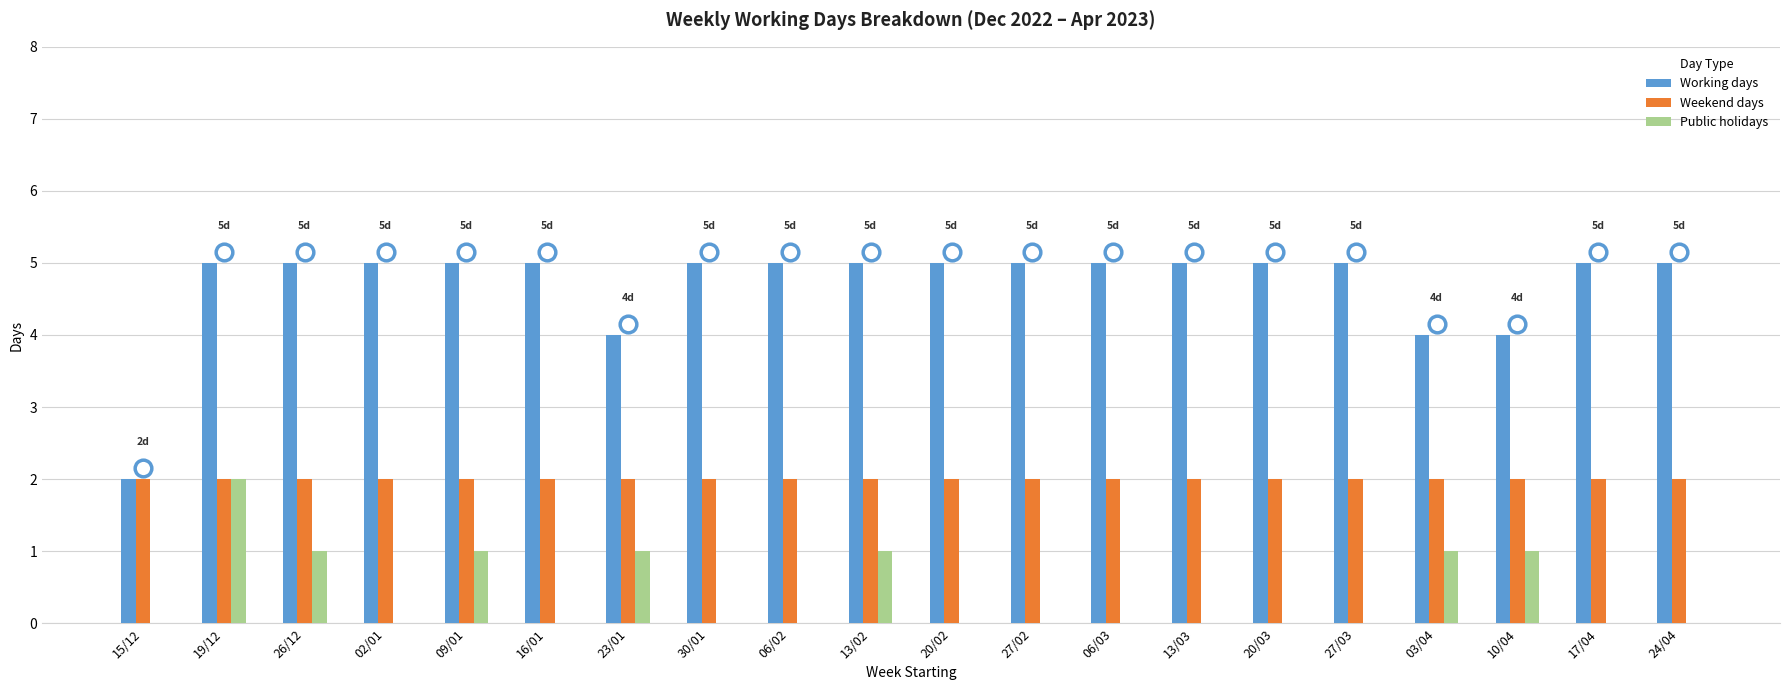

Which series has the largest range (max minus min)?

Working days